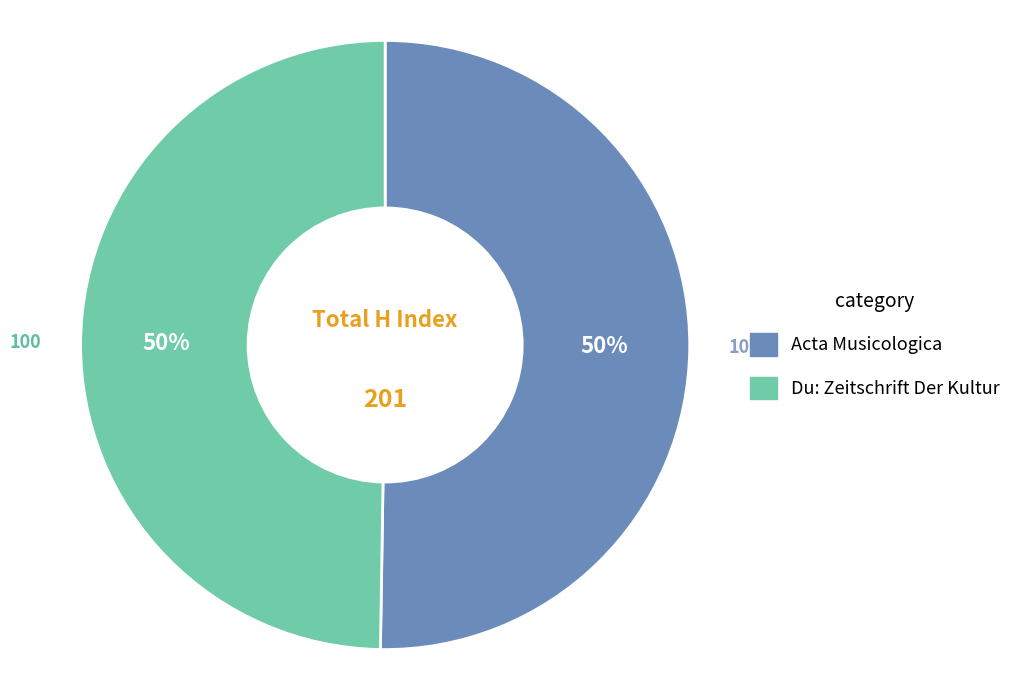

Count the number of slices in the pie.

2